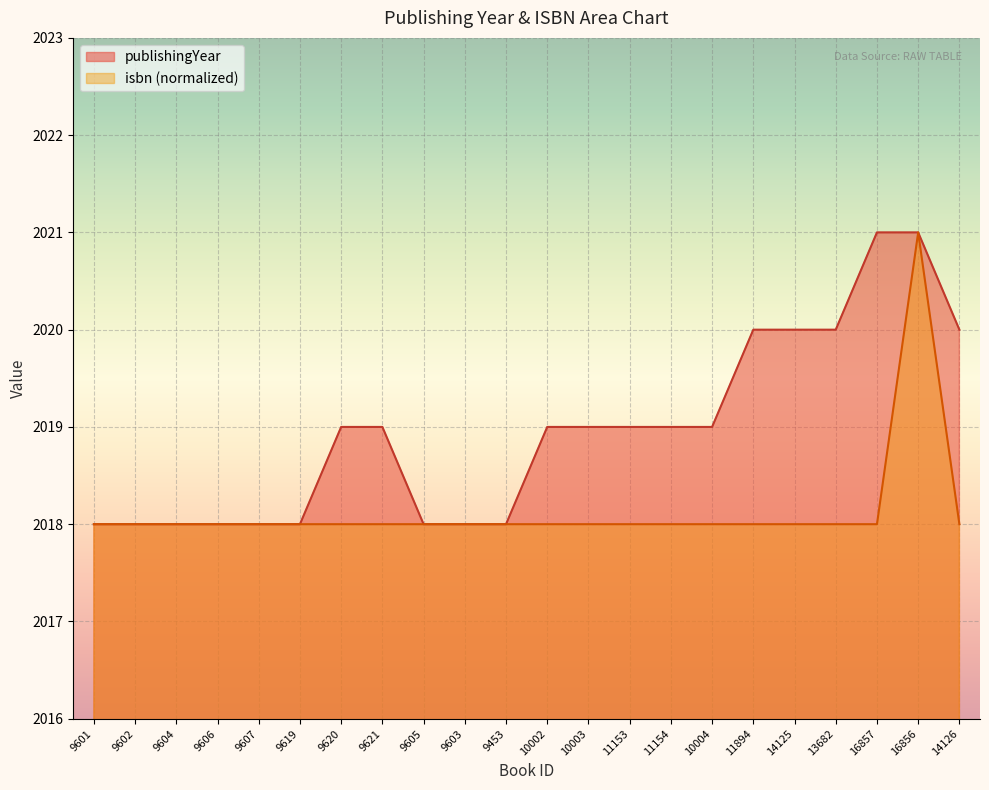

Which series has the widest spread of values?

publishingYear